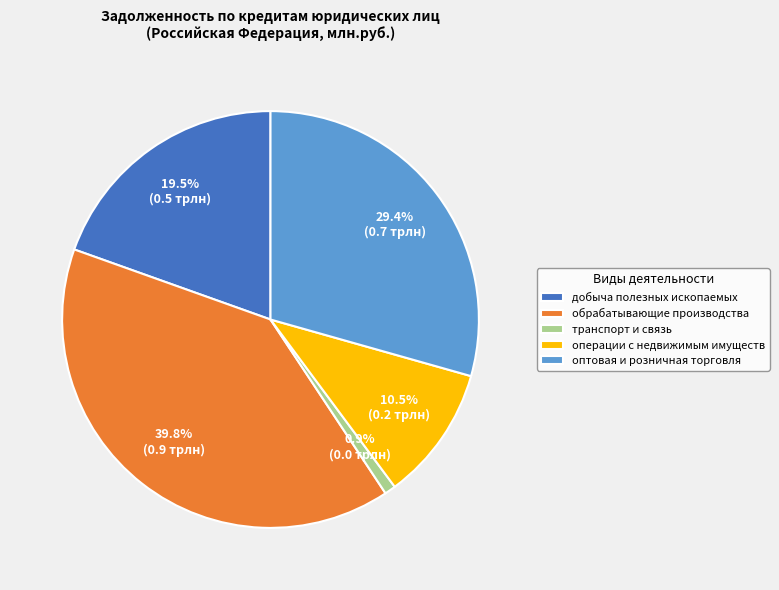

Rank the categories by value from lowest to highest.

транспорт и связь, операции с недвижимым имуществ, добыча полезных ископаемых, оптовая и розничная торговля, обрабатывающие производства